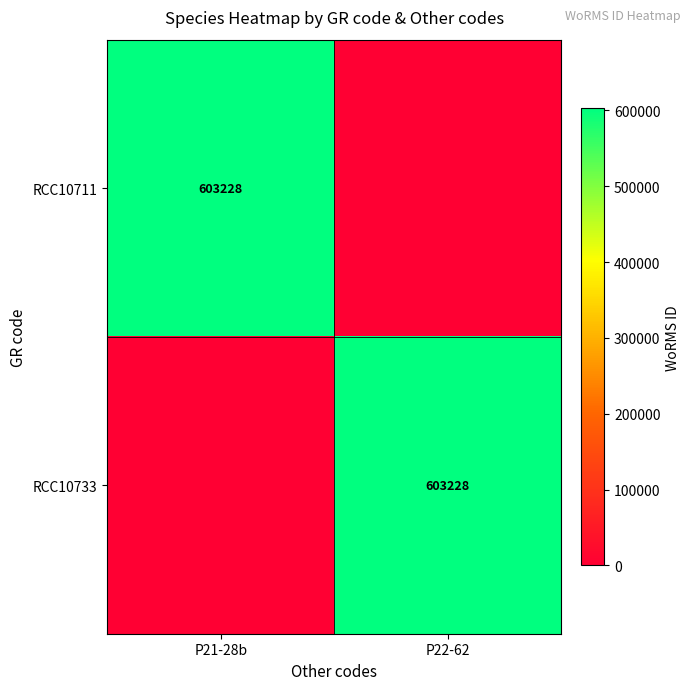

Is it true that RCC10733 equals 603228 at P22-62?

True